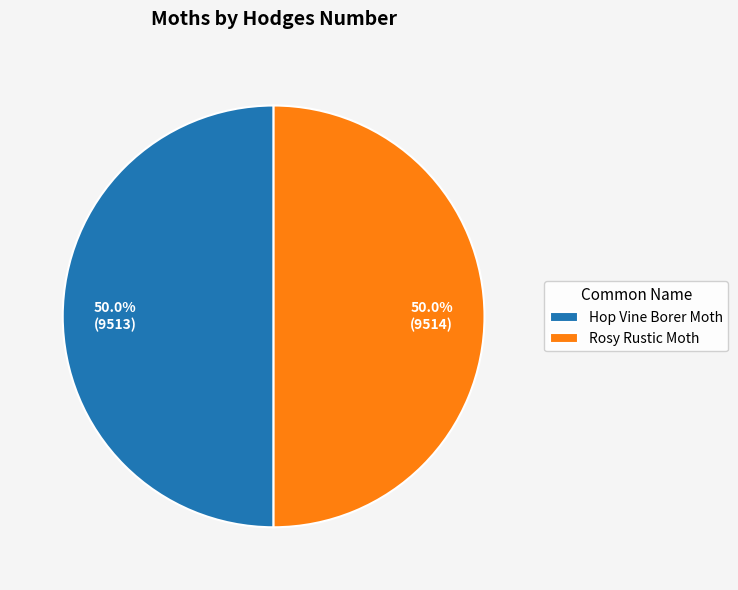

True or false: Rosy Rustic Moth accounts for 50% of the total.

True